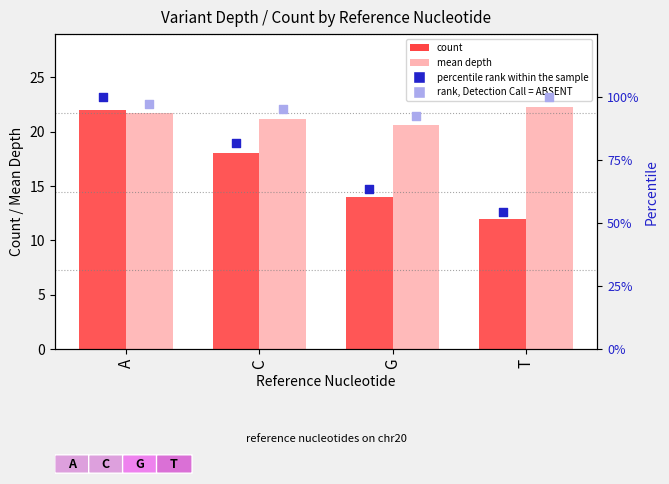

Which series contains the highest Y value?

percentile rank within the sample